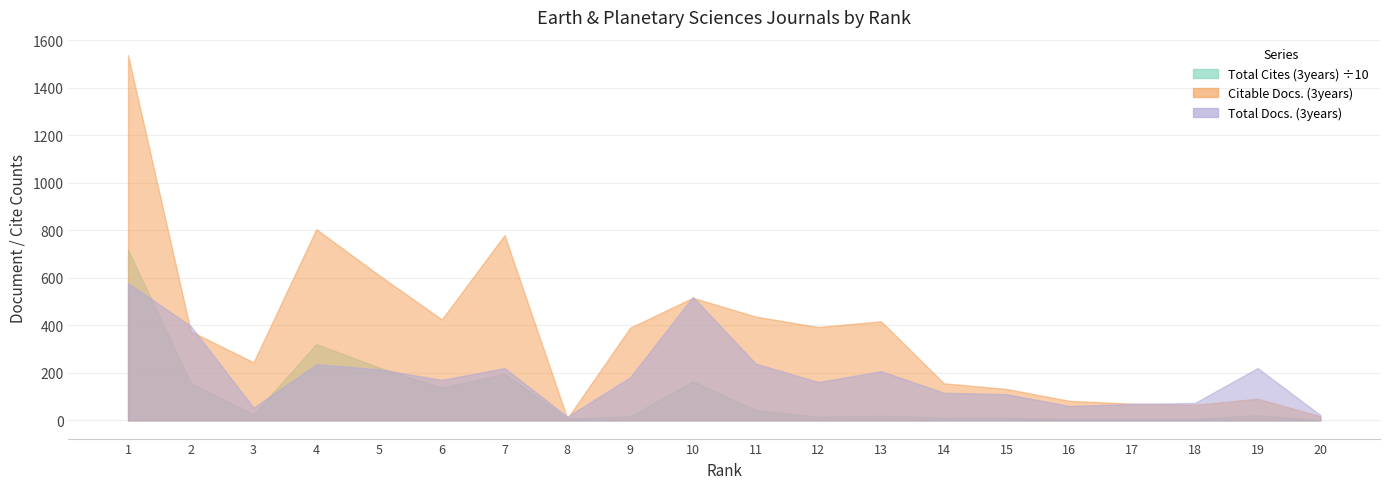

How many interior local valleys does the Citable Docs. (3years) series have?

5